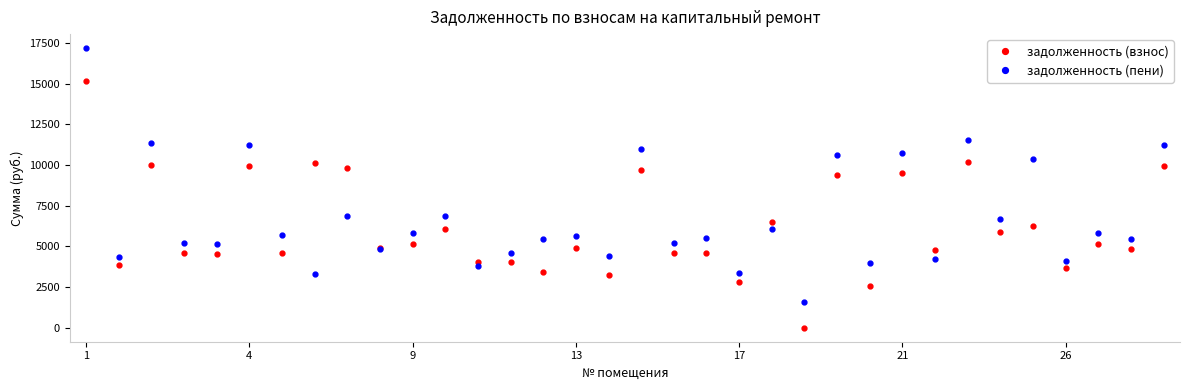

How many lines are shown in the chart?

2